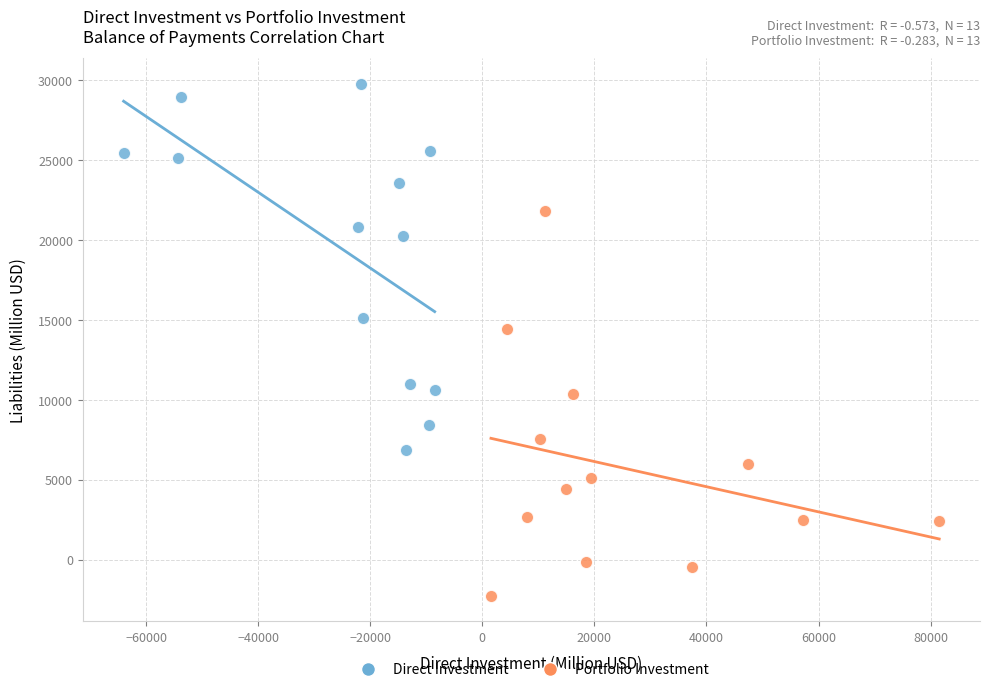

Which series contains the lowest Y value?

Portfolio Investment